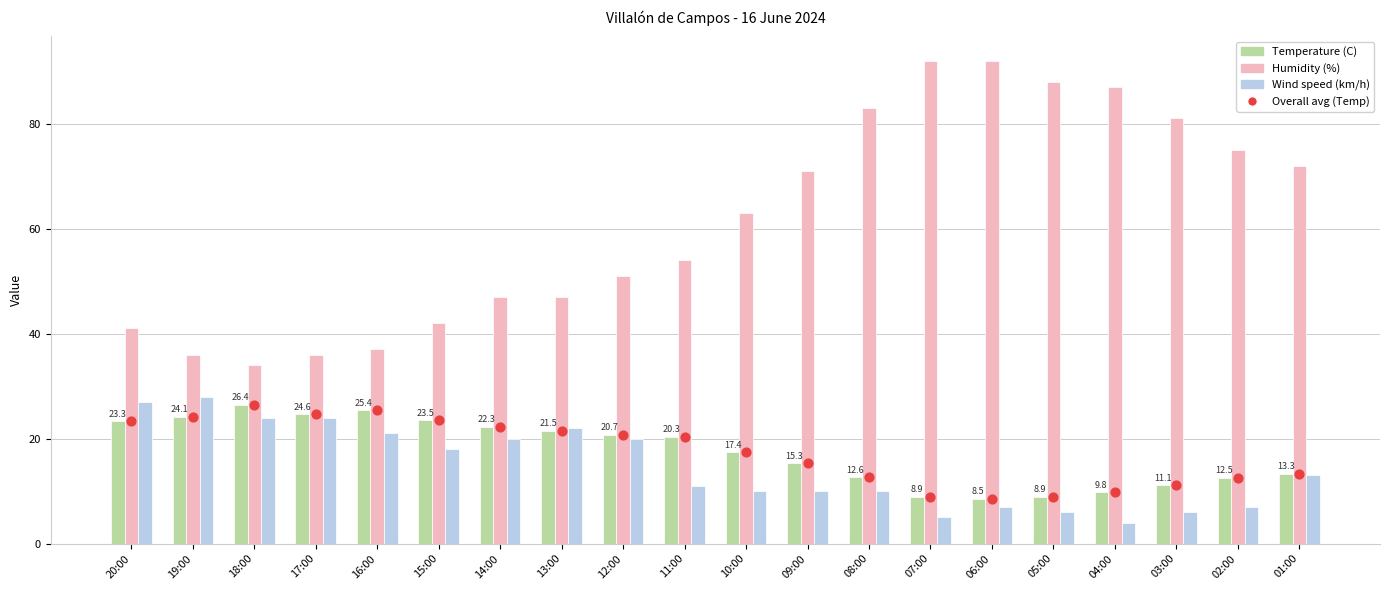

Which series has the largest total across all categories?

Humidity (%)